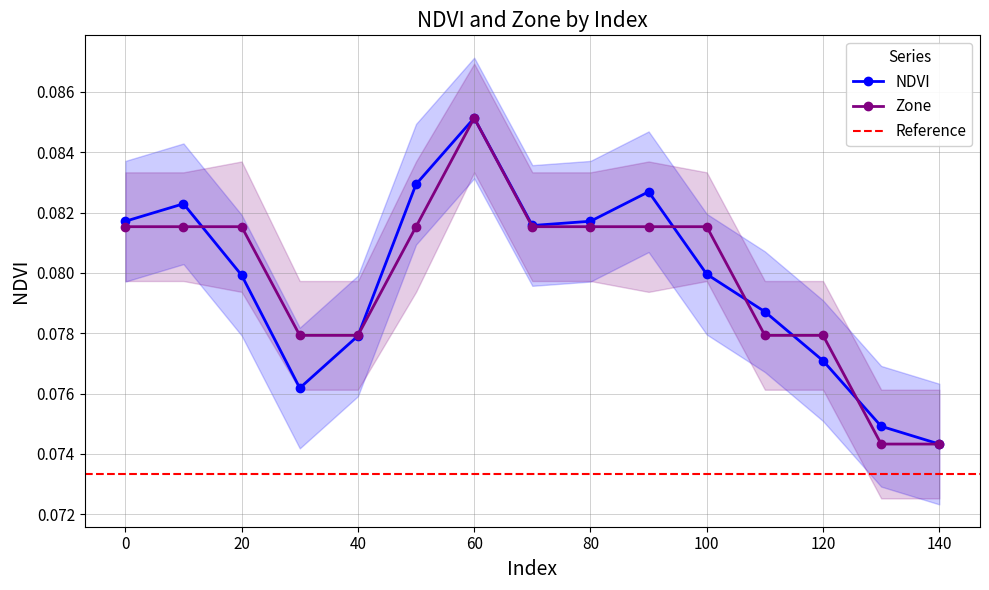

Which category has the highest value across all series?

60